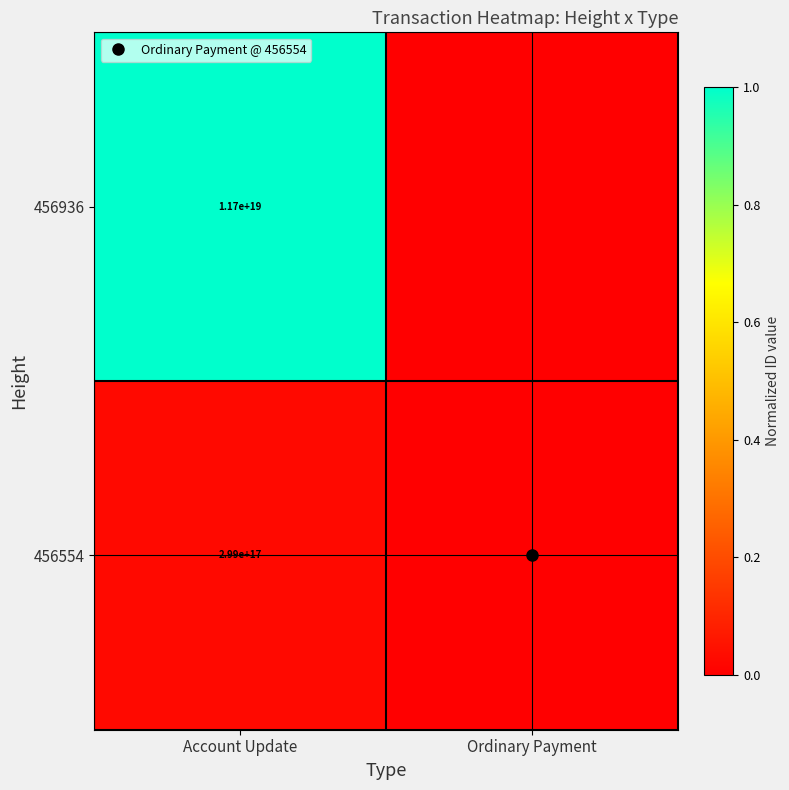

What is the approximate value of 456936 at Account Update?

1.0